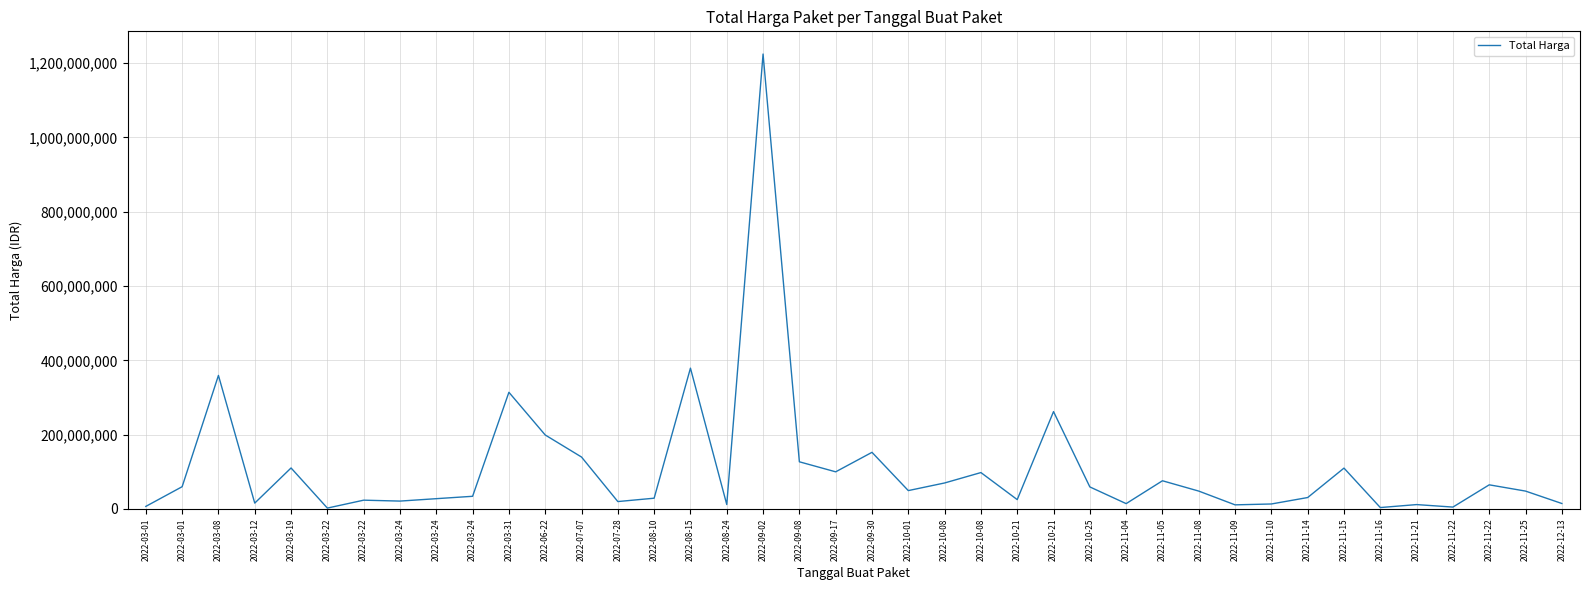

How many lines are shown in the chart?

1